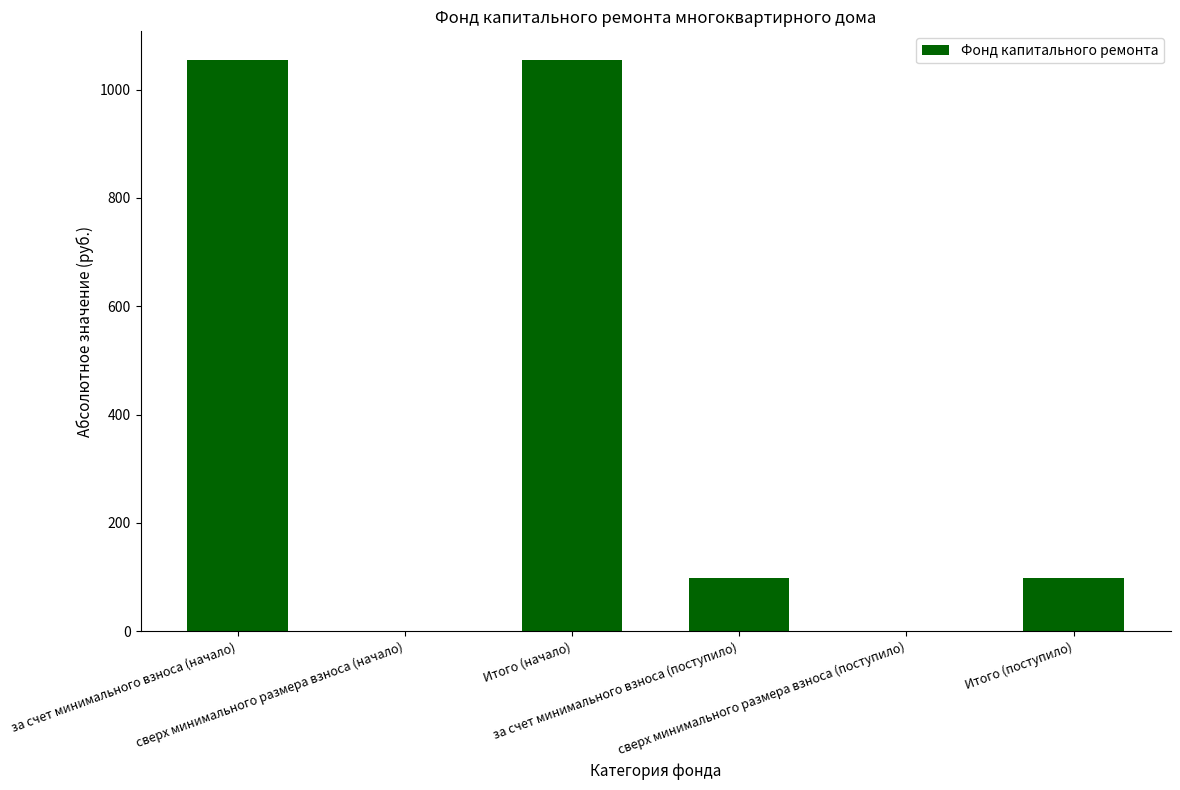

What is the sum of all values?

2305.8